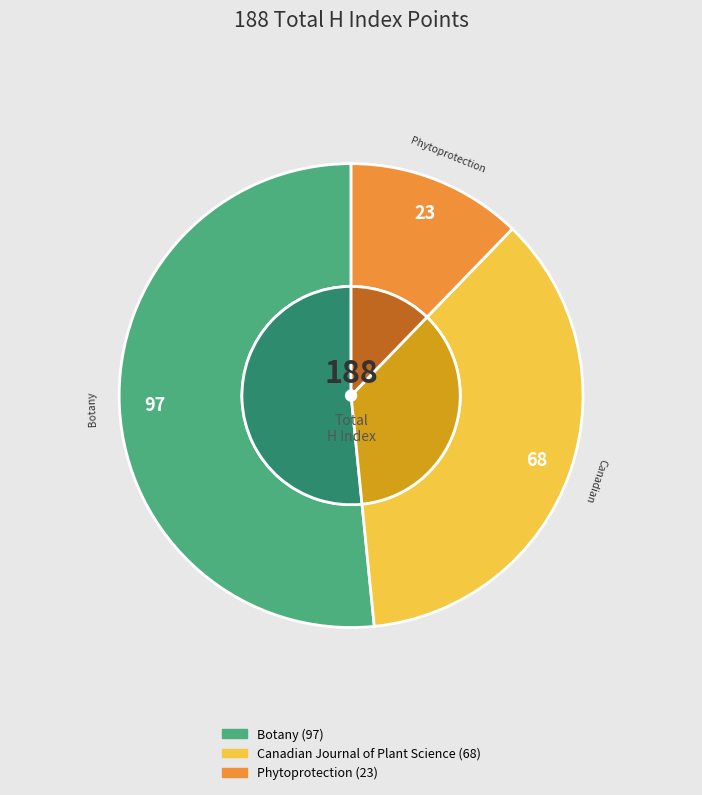

Is there a majority slice in this chart?

Yes